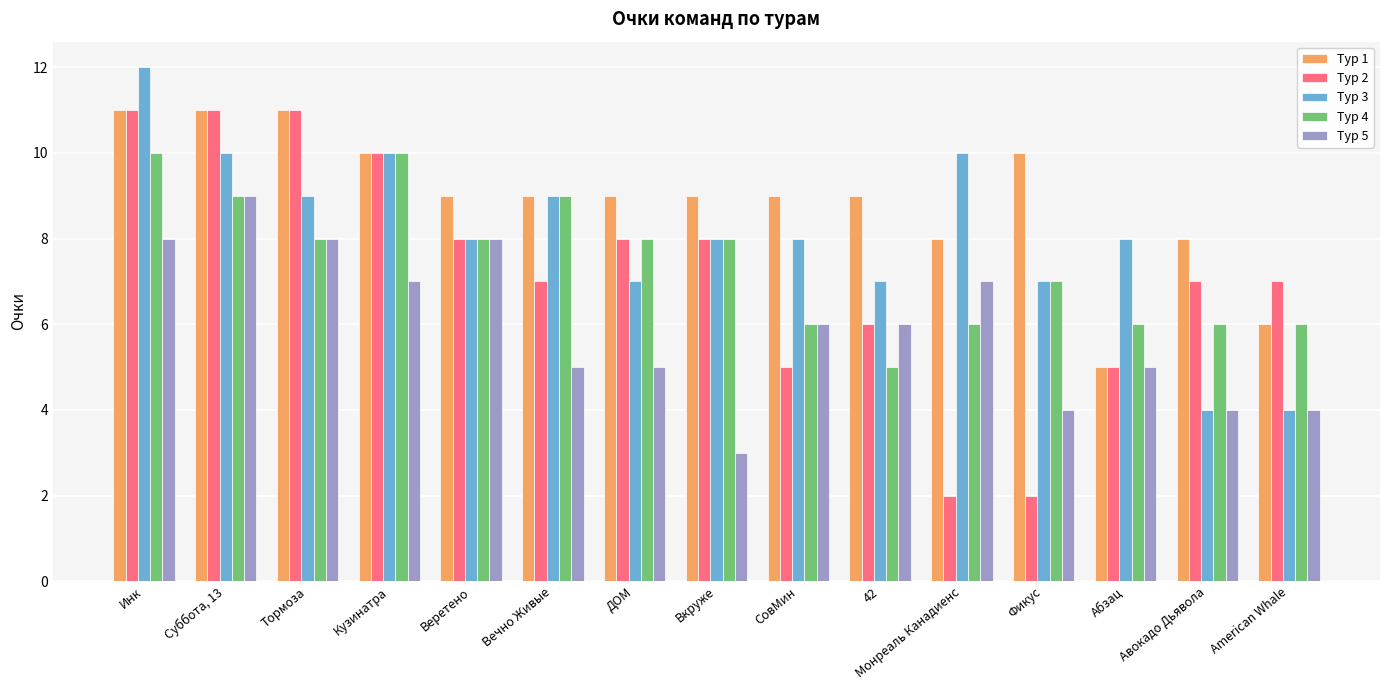

What is the minimum value for Тур 3?

4